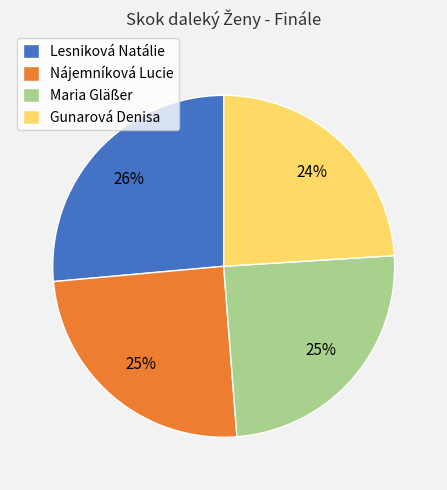

What is the smallest slice in the pie chart?

Gunarová Denisa